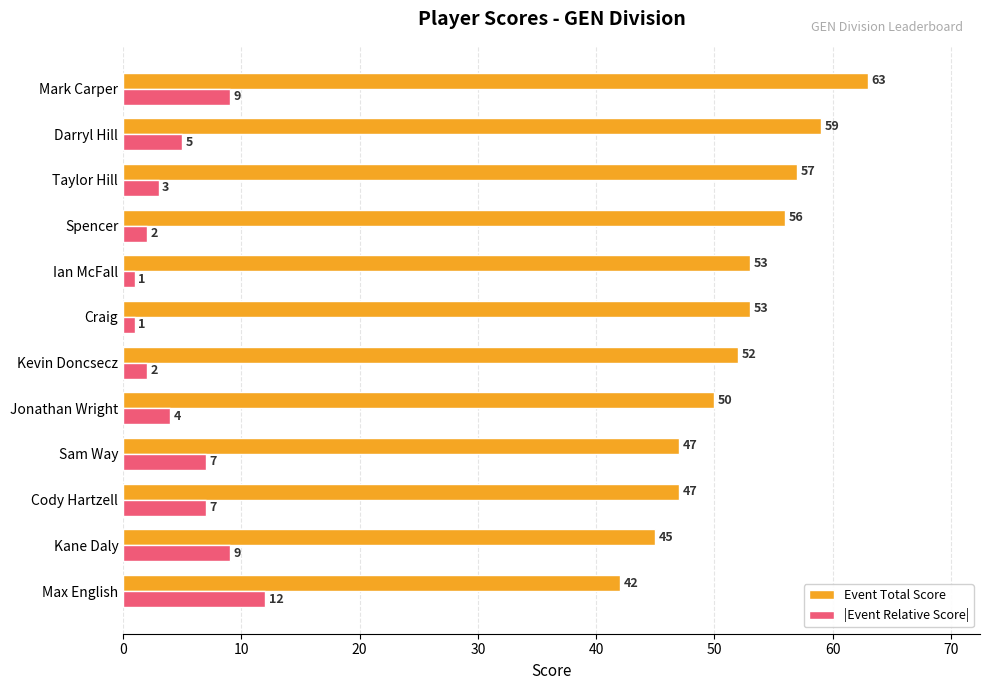

What is the highest value of the |Event Relative Score| series?

12